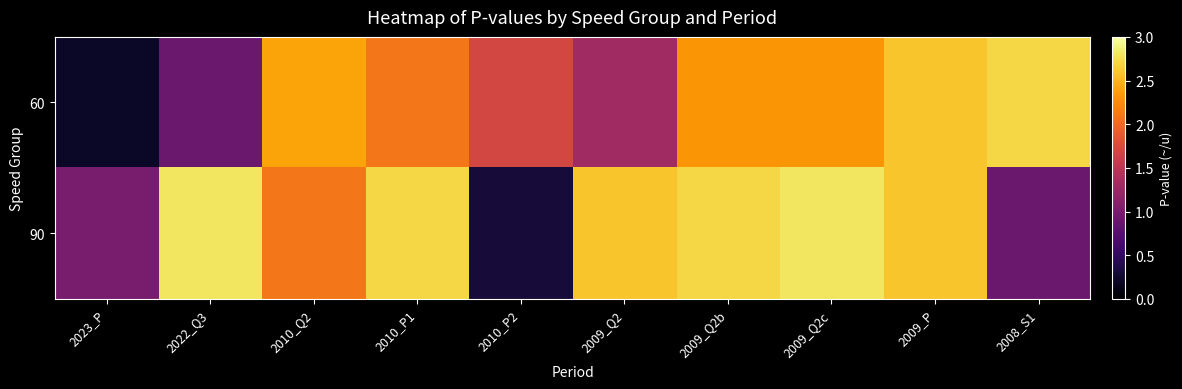

Reading left to right, extract all data points from this chart.

60: 2023_P=0.2	2022_Q3=0.9	2010_Q2=2.4	2010_P1=2.1	2010_P2=1.7	2009_Q2=1.3	2009_Q2b=2.3	2009_Q2c=2.3	2009_P=2.6	2008_S1=2.7
90: 2023_P=1.0	2022_Q3=2.8	2010_Q2=2.1	2010_P1=2.7	2010_P2=0.3	2009_Q2=2.6	2009_Q2b=2.7	2009_Q2c=2.8	2009_P=2.6	2008_S1=0.9